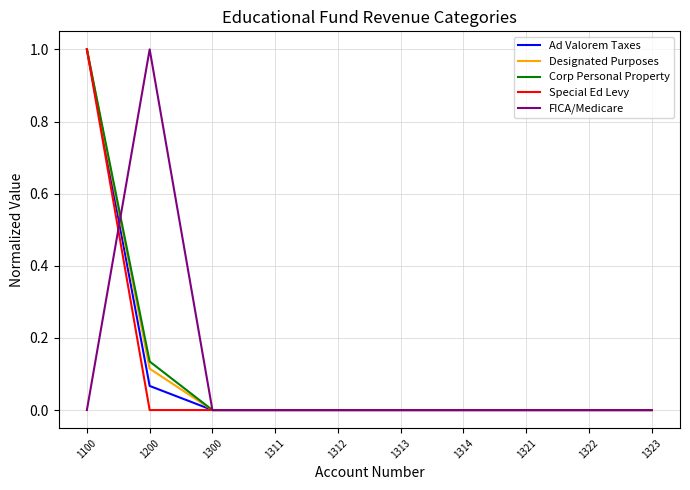

Is it true that Corp Personal Property equals 0.3 at 1100?

False